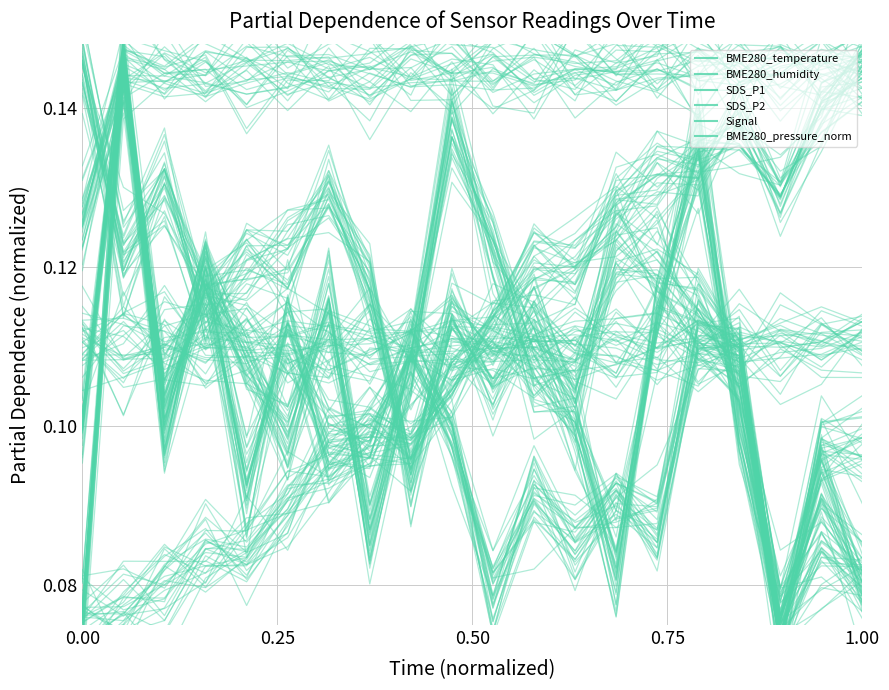

What are all the series names shown in the legend?

BME280_temperature, BME280_humidity, SDS_P1, SDS_P2, Signal, BME280_pressure_norm